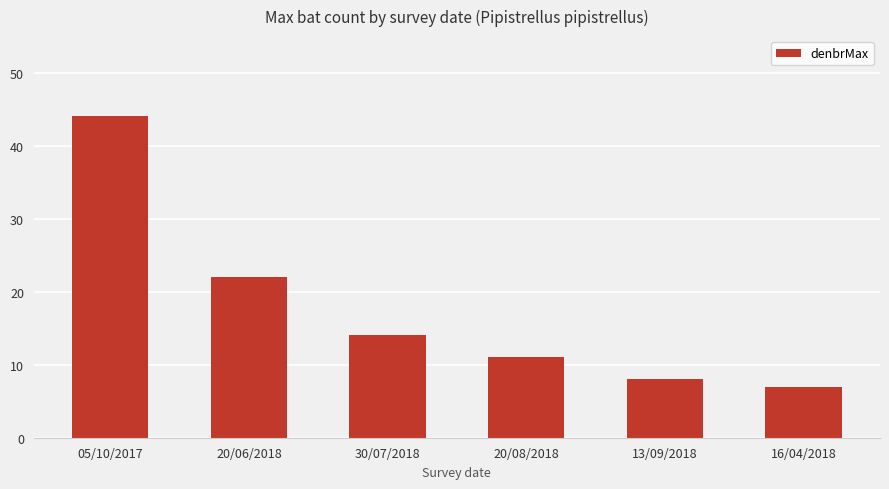

Reading right to left, list all the values displayed in this chart.

7	8	11	14	22	44